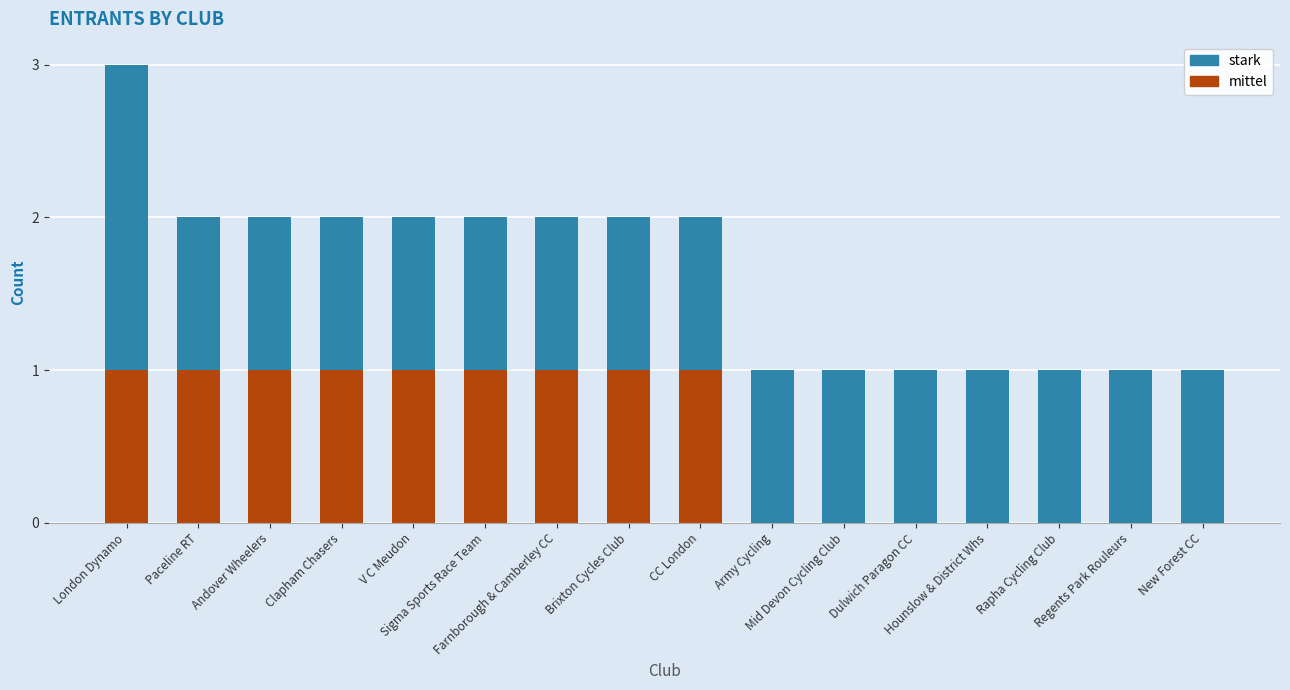

Which series changed the most between Paceline RT and Hounslow & District Whs?

mittel